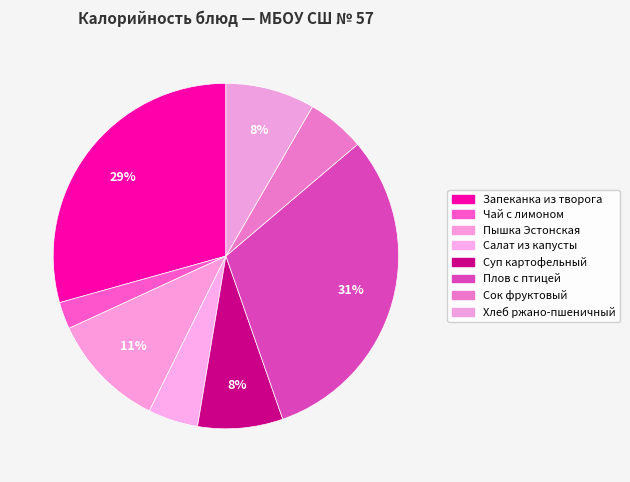

What is the smallest slice in the pie chart?

Чай с лимоном